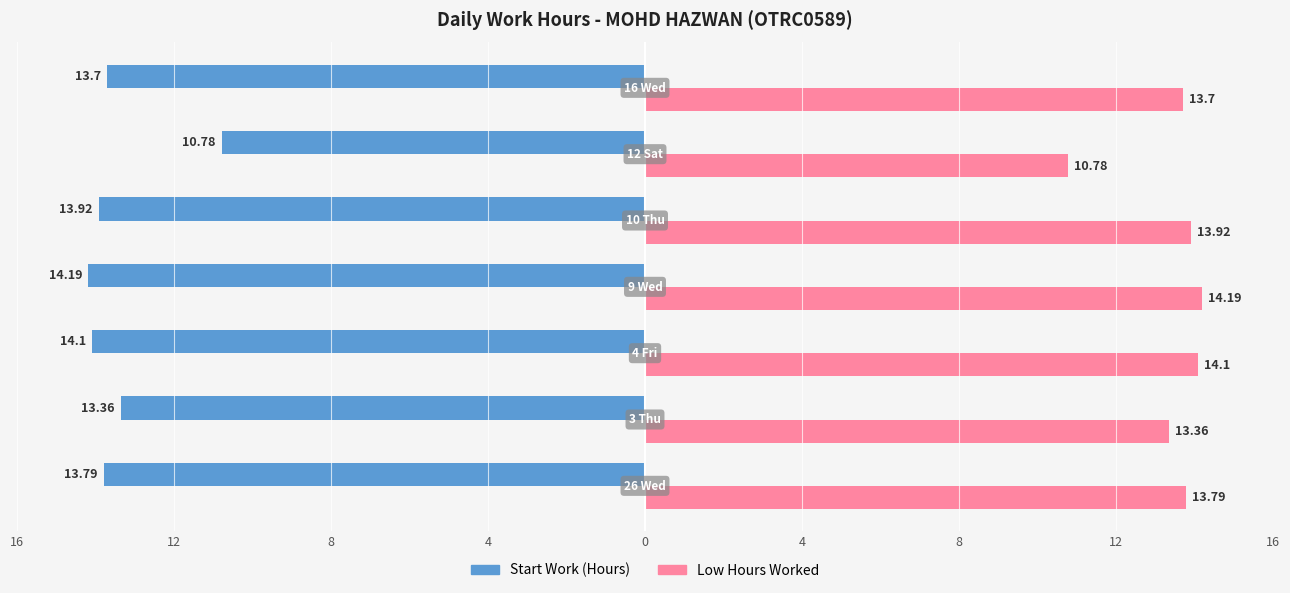

What is the maximum value shown in the chart?

14.2